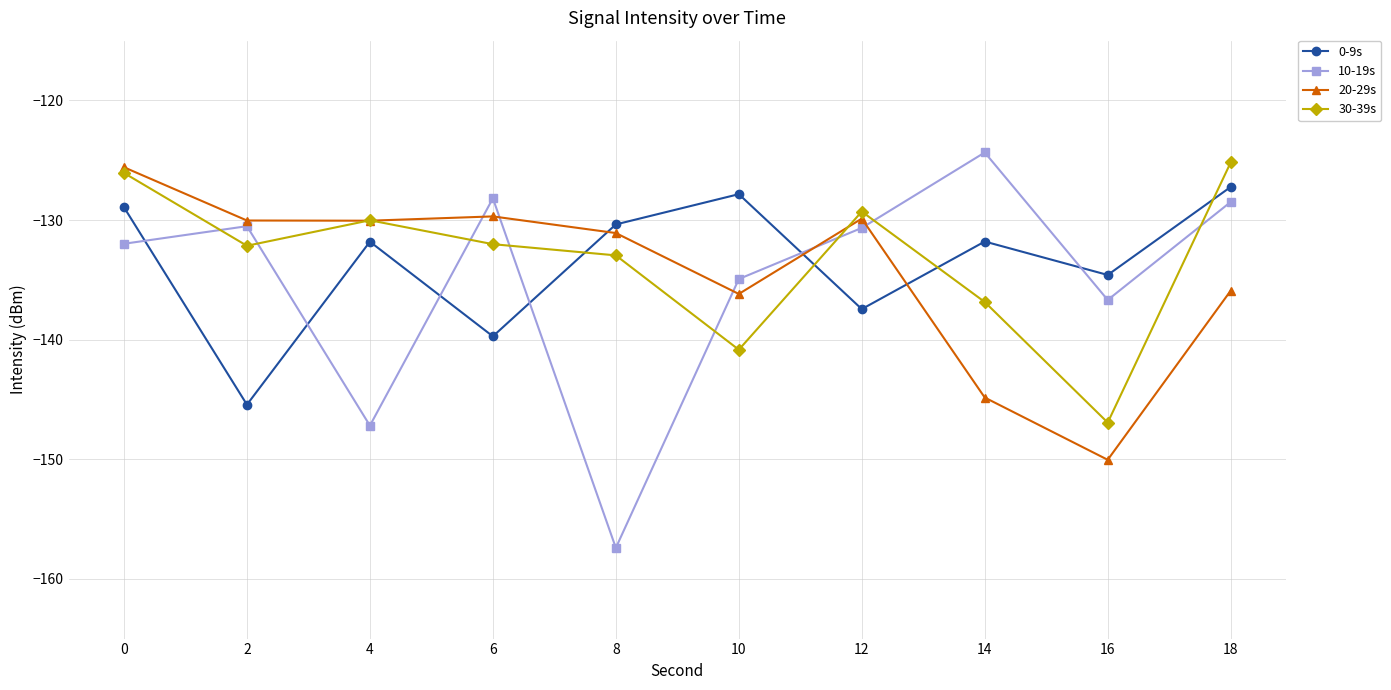

In 0-9s, how many points are higher than both neighbors (excluding endpoints)?

3